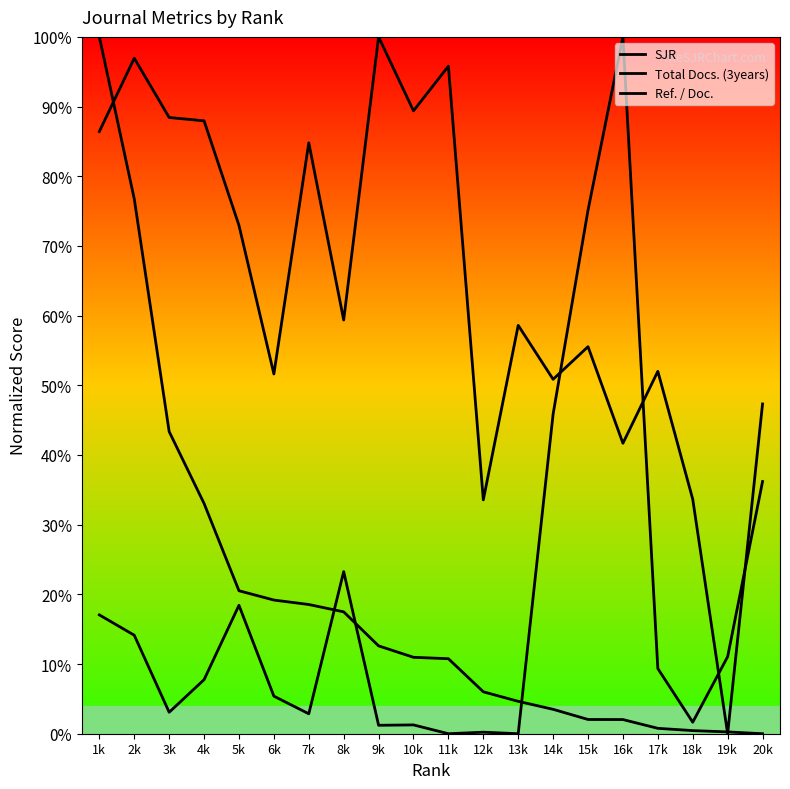

Rank the categories by SJR value from highest to lowest.

1k, 2k, 3k, 4k, 5k, 6k, 7k, 8k, 9k, 10k, 11k, 12k, 13k, 14k, 15k, 16k, 17k, 18k, 19k, 20k